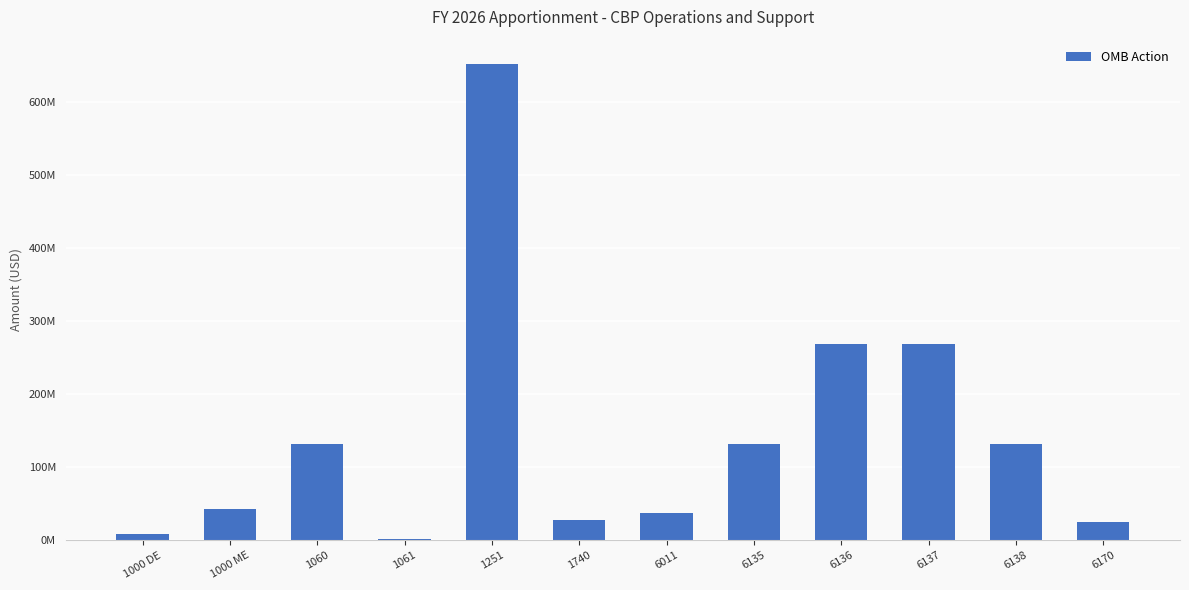

Reading left to right, what are all the values shown in this chart?

1000 DE=9218349	1000 ME=42639504	1060=131783666	1061=1405000	1251=652615334	1740=27967158	6011=37953620	6135=131783666	6136=269098586	6137=269098586	6138=131783666	6170=25274000